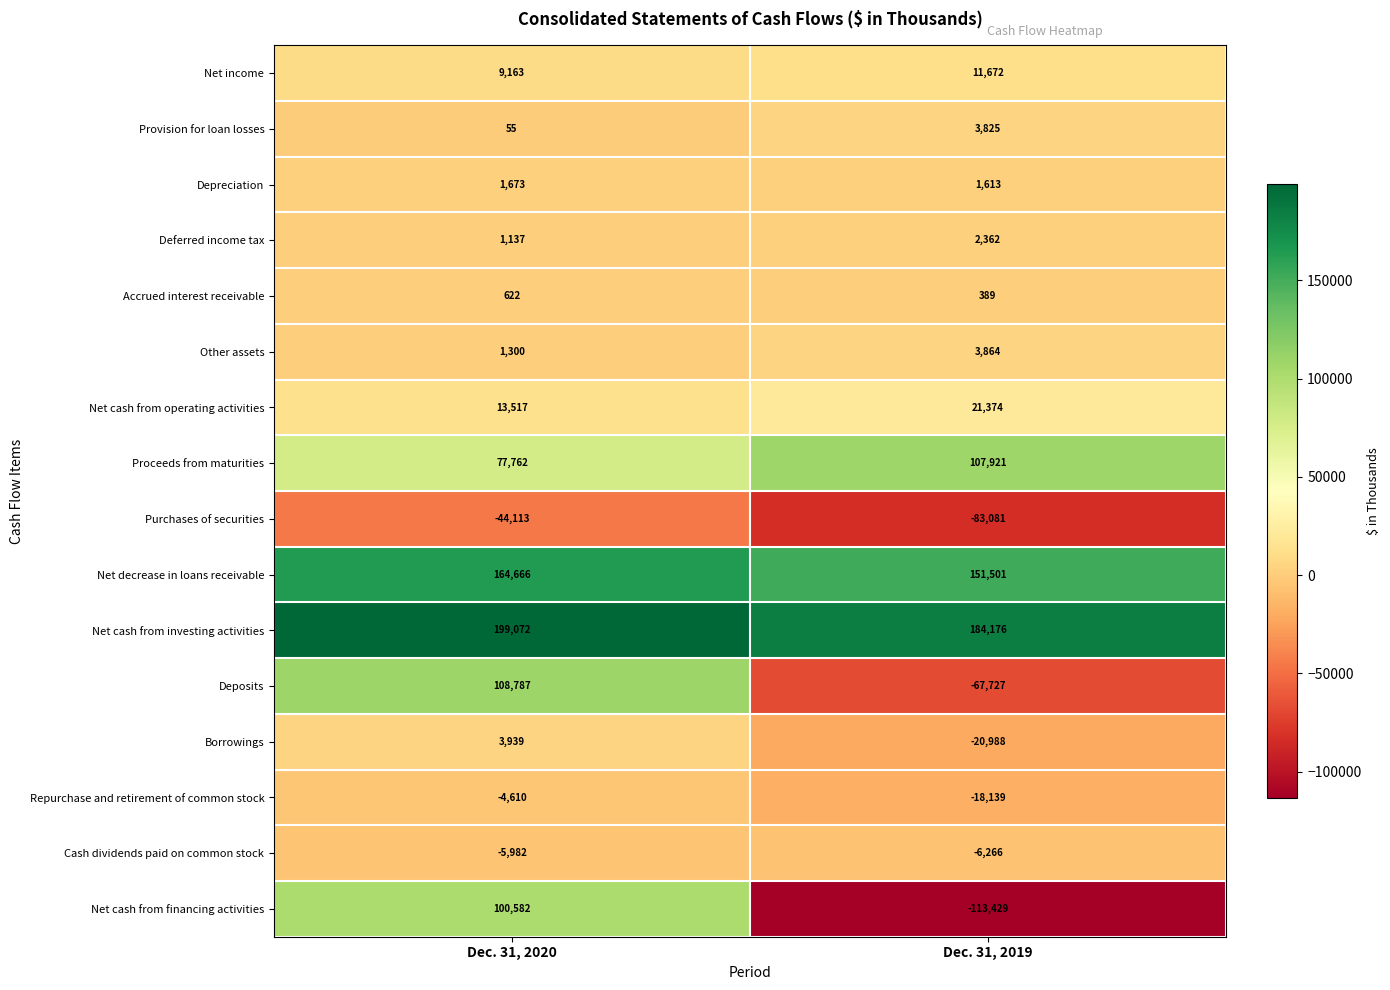

At Dec. 31, 2019, list the series in order from largest to smallest.

Net cash from investing activities, Net decrease in loans receivable, Proceeds from maturities, Net cash from operating activities, Net income, Other assets, Provision for loan losses, Deferred income tax, Depreciation, Accrued interest receivable, Cash dividends paid on common stock, Repurchase and retirement of common stock, Borrowings, Deposits, Purchases of securities, Net cash from financing activities